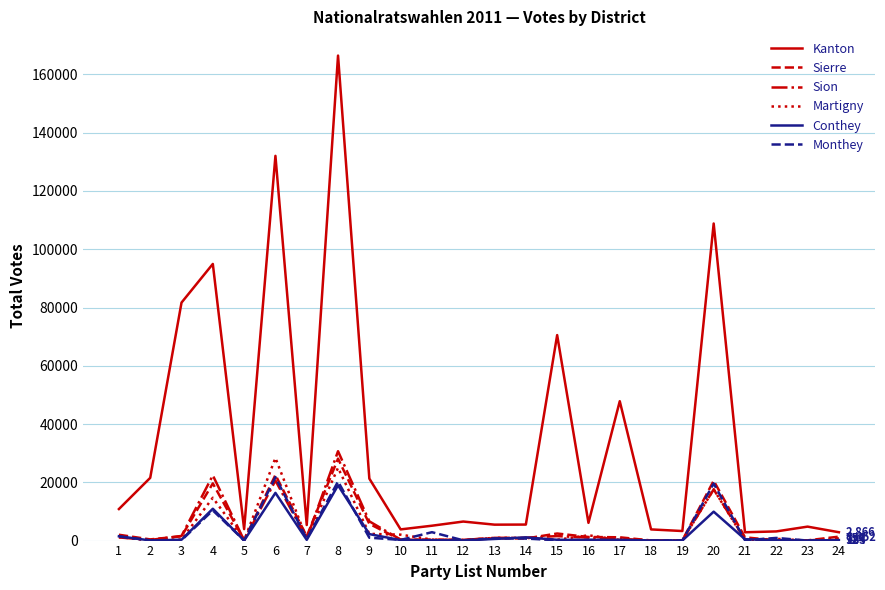

Where does the Kanton series first go above 6091?

1